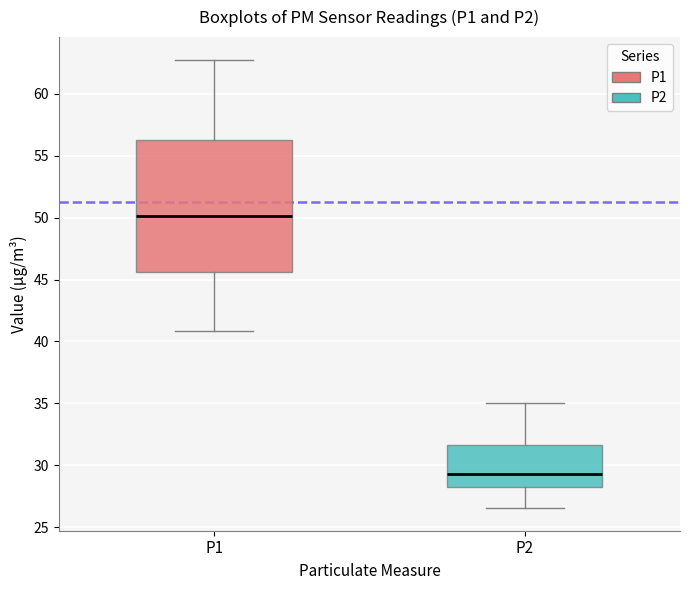

Reading left to right, transcribe this box plot: for each box, give where its median line is, the range the box spans, and where its two whiskers end, as read against the y-axis. The values are not printed on the chart, so give them approximately, as read against the axis.

P1: median 50.0, box 45.5 to 56.5, whiskers 41.0 to 63.0
P2: median 29.5, box 28.0 to 31.5, whiskers 26.5 to 35.0